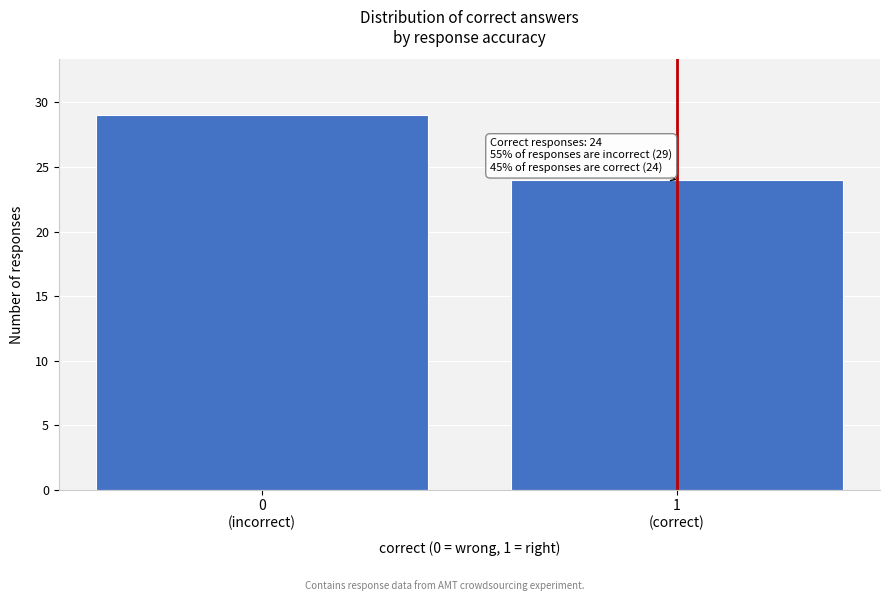

Reading left to right, what are all the values shown in this chart?

29	24